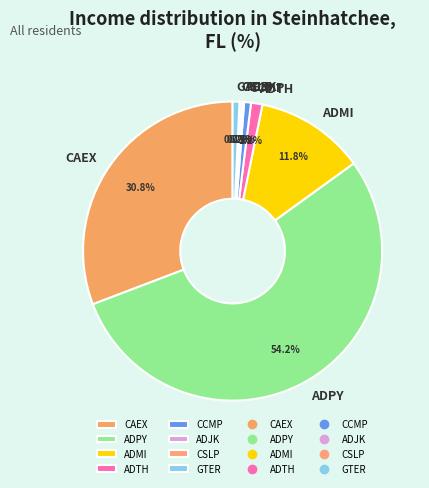

Which category accounts for the majority?

ADPY